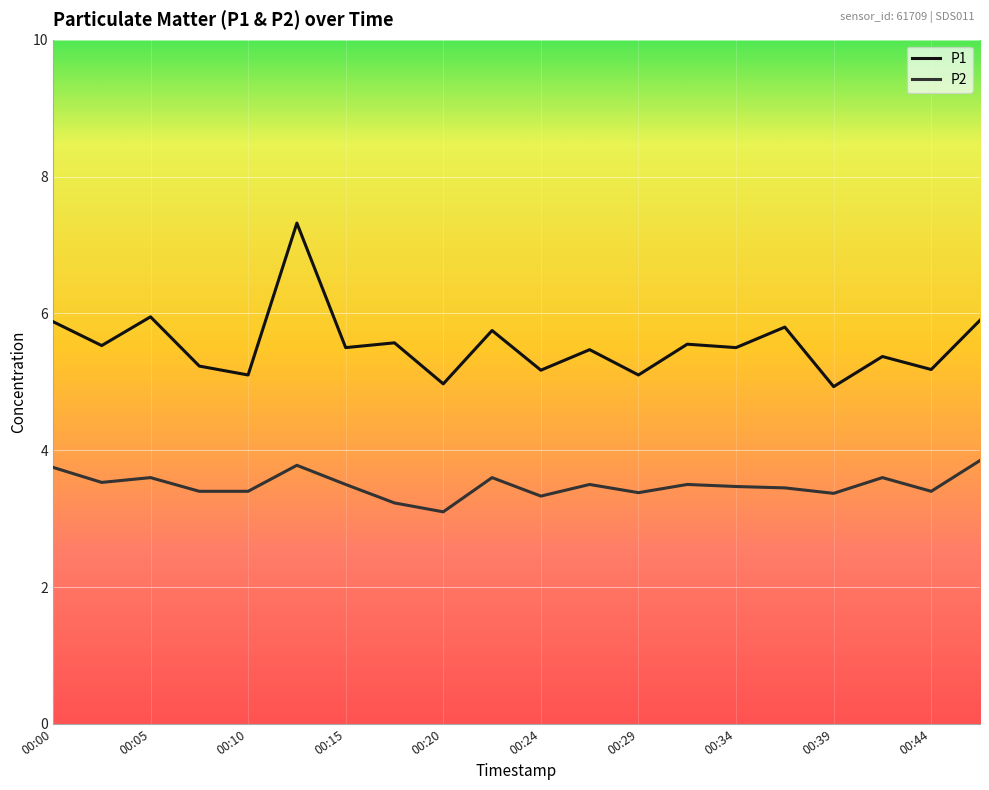

What is the difference between the maximum and minimum values in the P1 series?

2.4